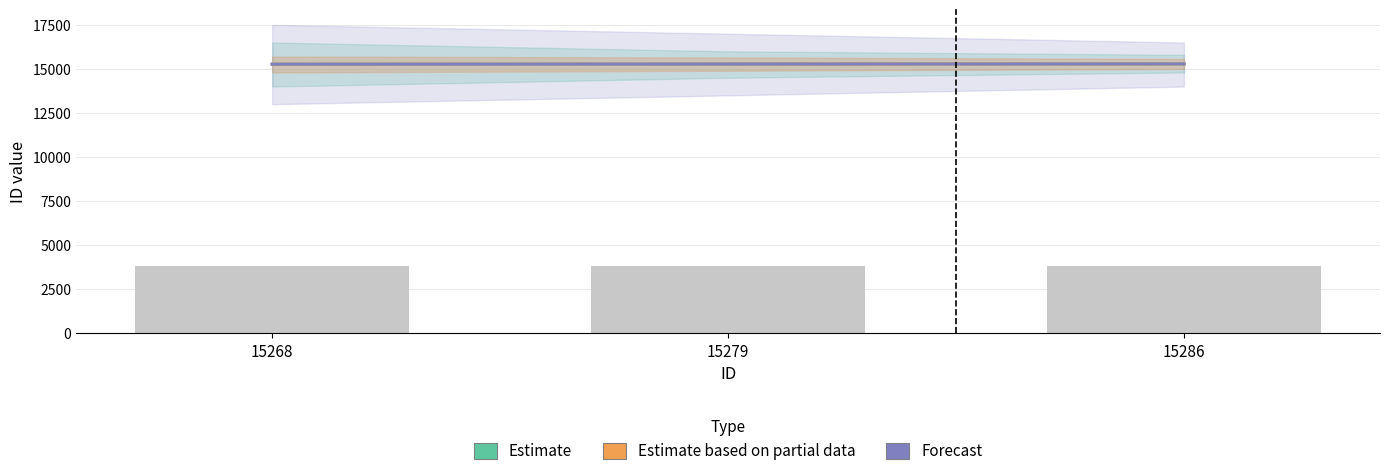

At how many categories does at least one series exceed 15278?

2